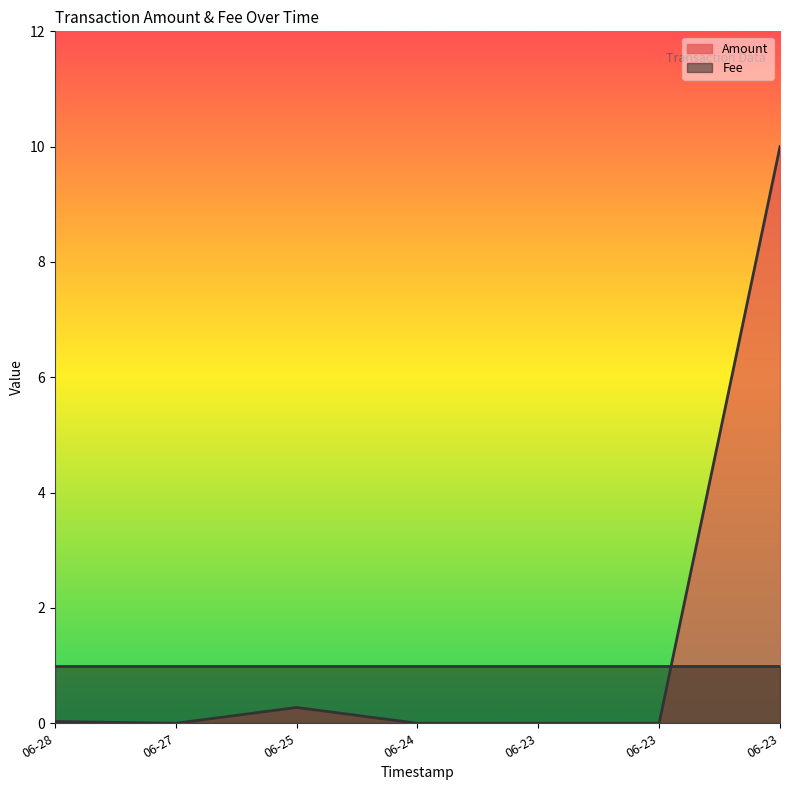

Reading left to right, extract all data points from this chart.

0.0	0.0	0.3	0.0	0.0	0.0	10.0